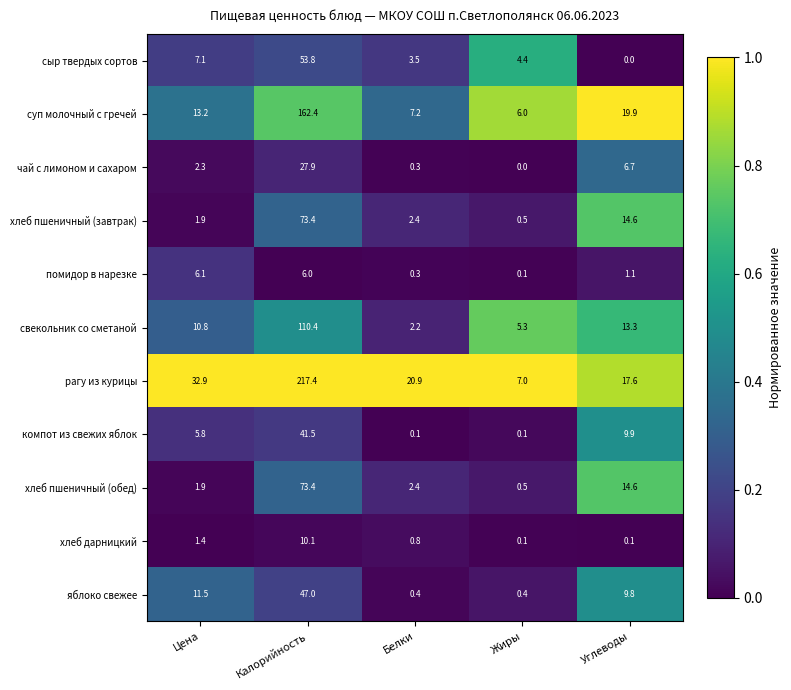

Is it true that сыр твердых сортов equals 0.0 at Углеводы?

True